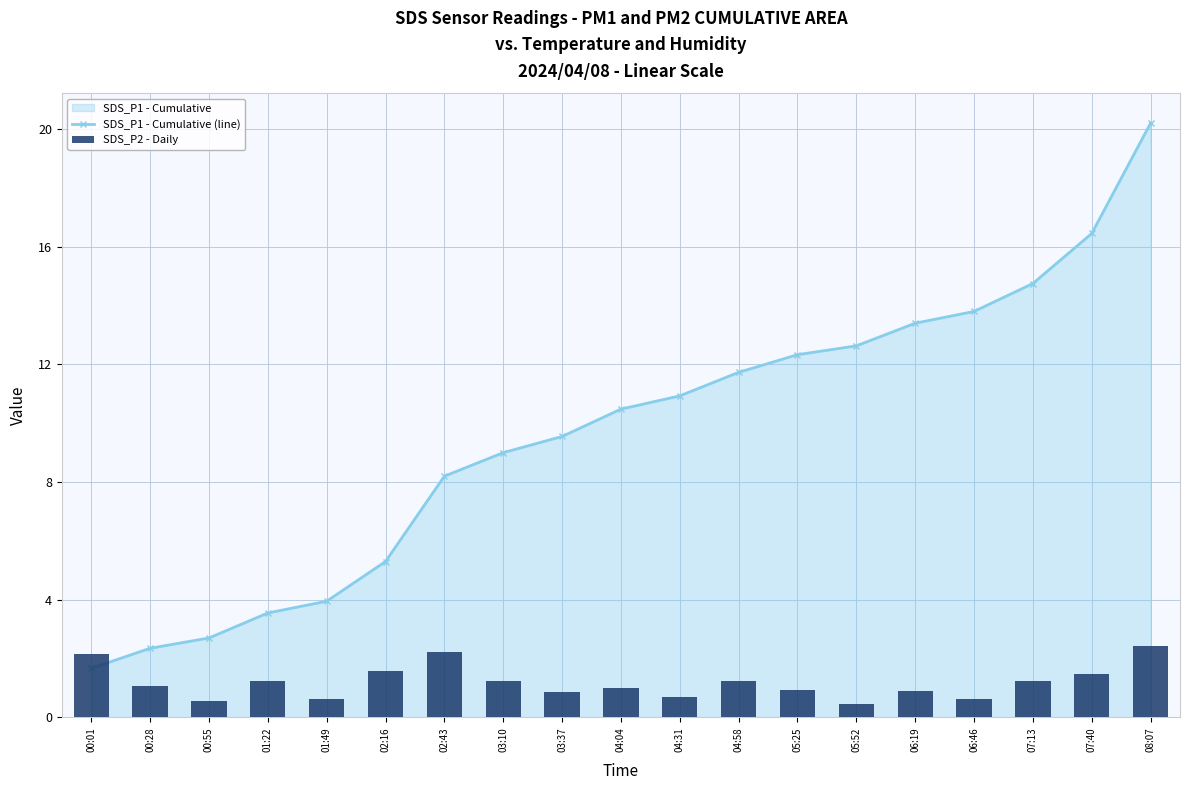

At 05:25, list the series in order from largest to smallest.

SDS_P1 - Cumulative (line), SDS_P2 - Daily